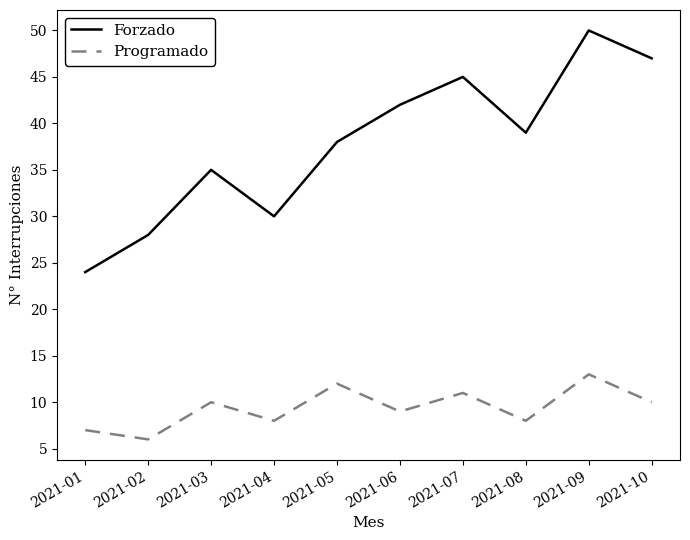

What is the approximate value of Forzado at 2021-01?

24